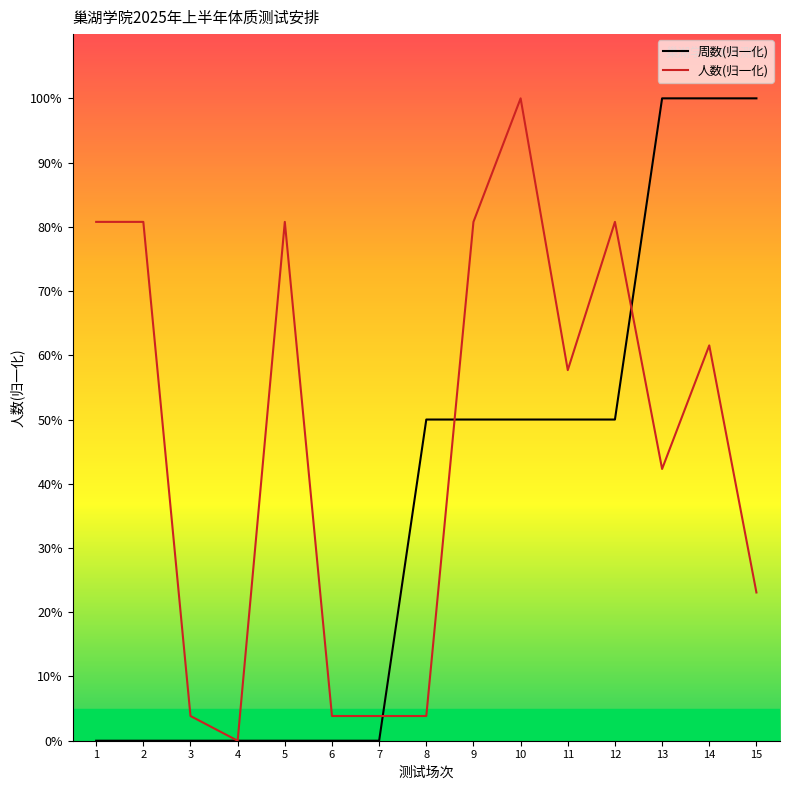

At which category is the sum across all series the highest?

14